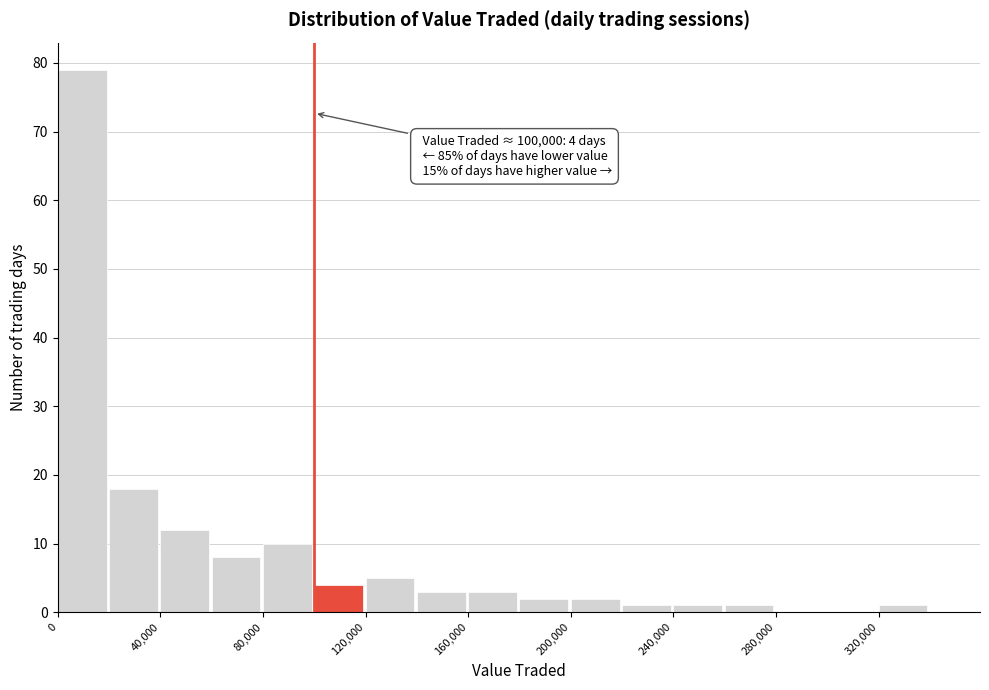

Which range on the x-axis has the tallest bar?

0 to 20000